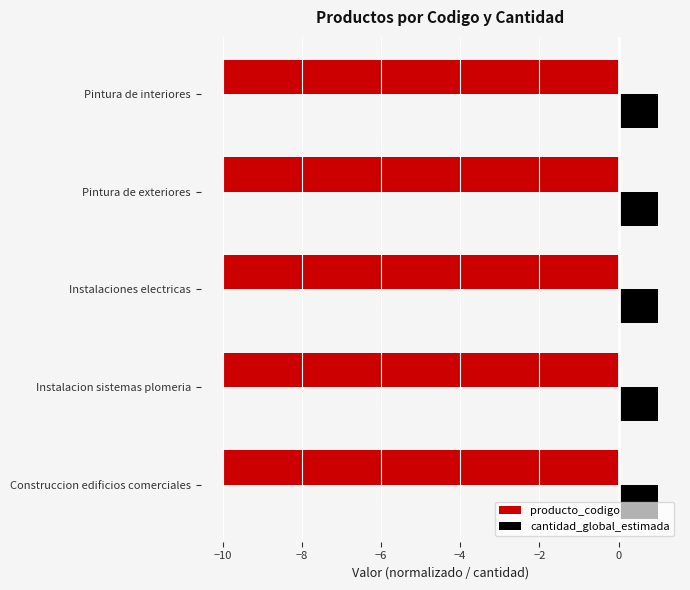

What is the sum of the producto_codigo values at Pintura de interiores and Instalacion sistemas plomeria?

-20.0